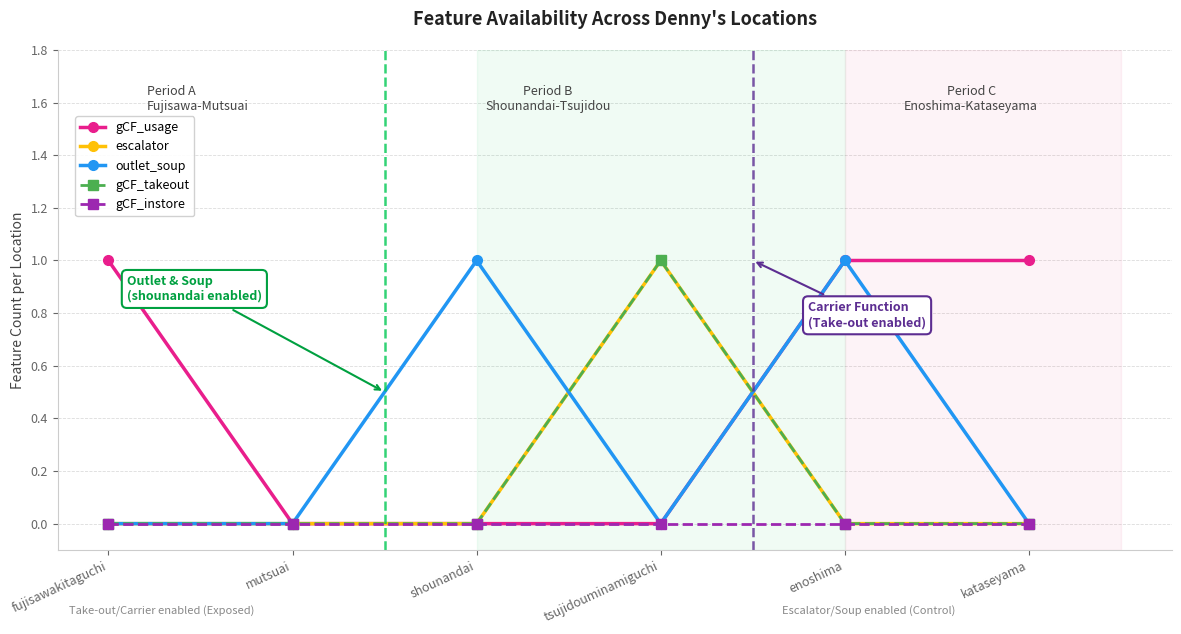

At kataseyama, list the series in order from smallest to largest.

escalator, outlet_soup, gCF_takeout, gCF_instore, gCF_usage